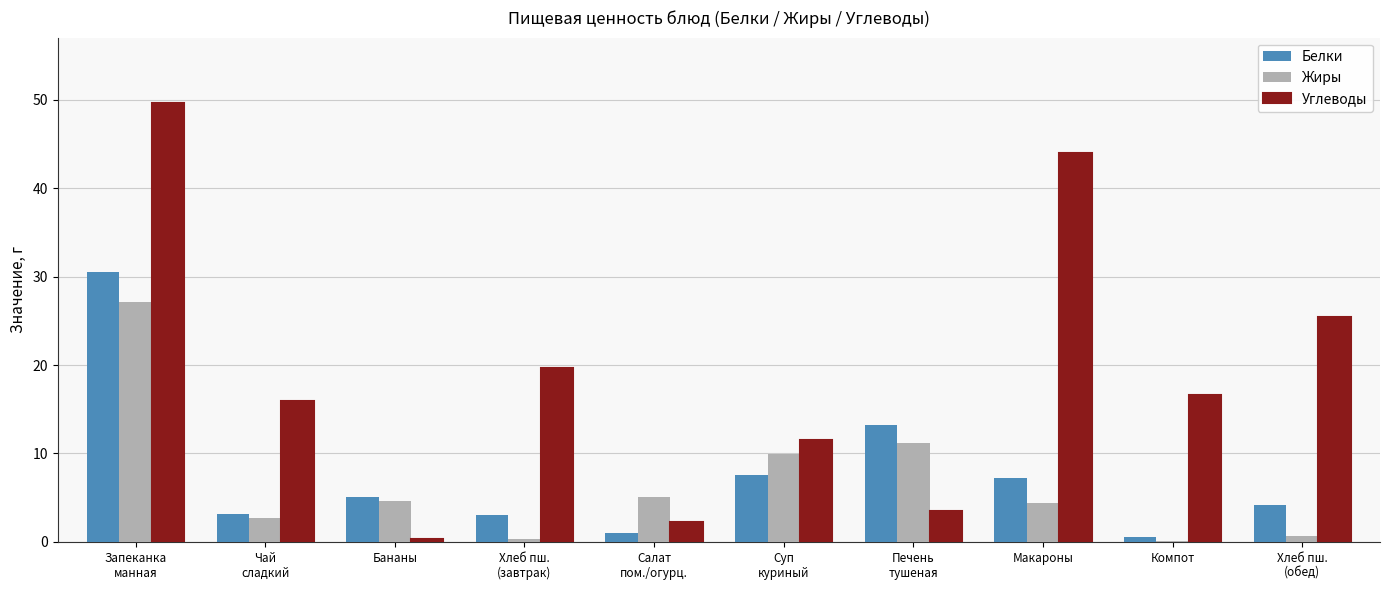

What is the spread (max minus min) of values at Хлеб пш.
(обед)?

24.8